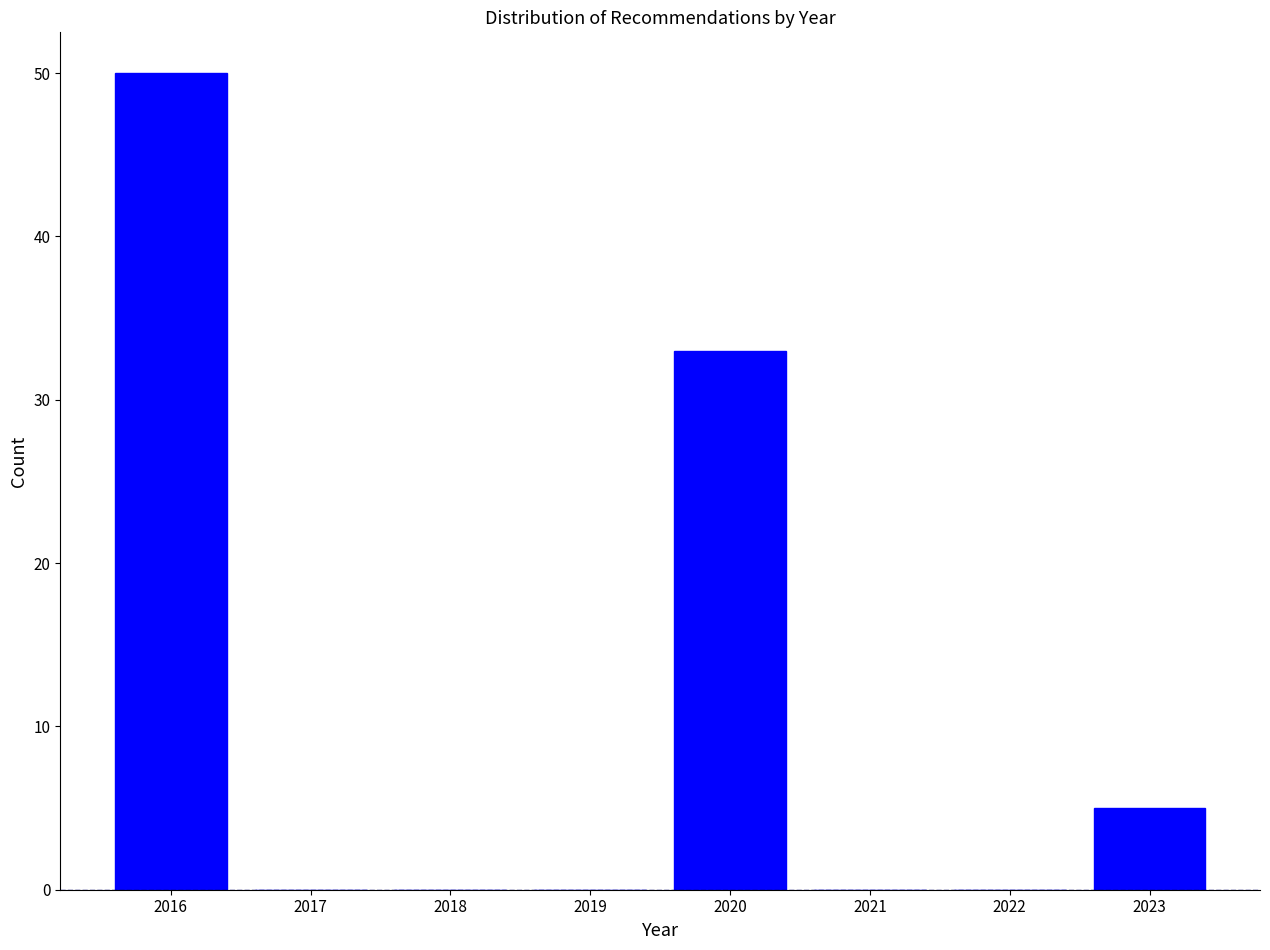

Reading left to right, list every bar in this chart as the range it spans on the x-axis followed by its height. The values are not printed on the chart, so give them approximately, as read against the axis.

2015.5 to 2016.5: 50
2016.5 to 2017.5: 0
2017.5 to 2018.5: 0
2018.5 to 2019.5: 0
2019.5 to 2020.5: 33
2020.5 to 2021.5: 0
2021.5 to 2022.5: 0
2022.5 to 2023.5: 5